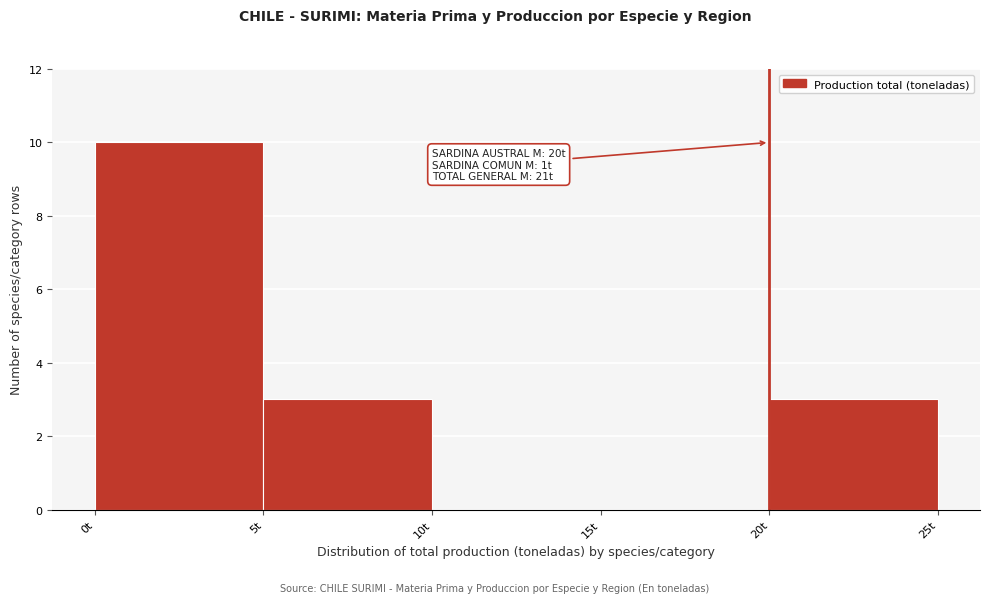

Which range on the x-axis has the tallest bar?

0 to 5